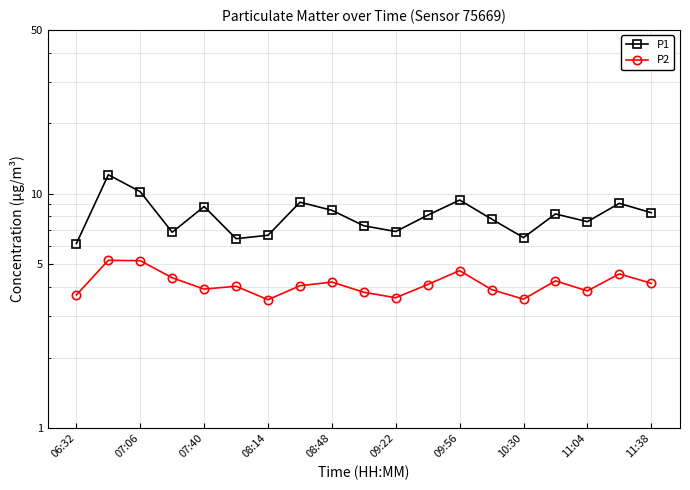

Does the chart have visible grid lines?

Yes